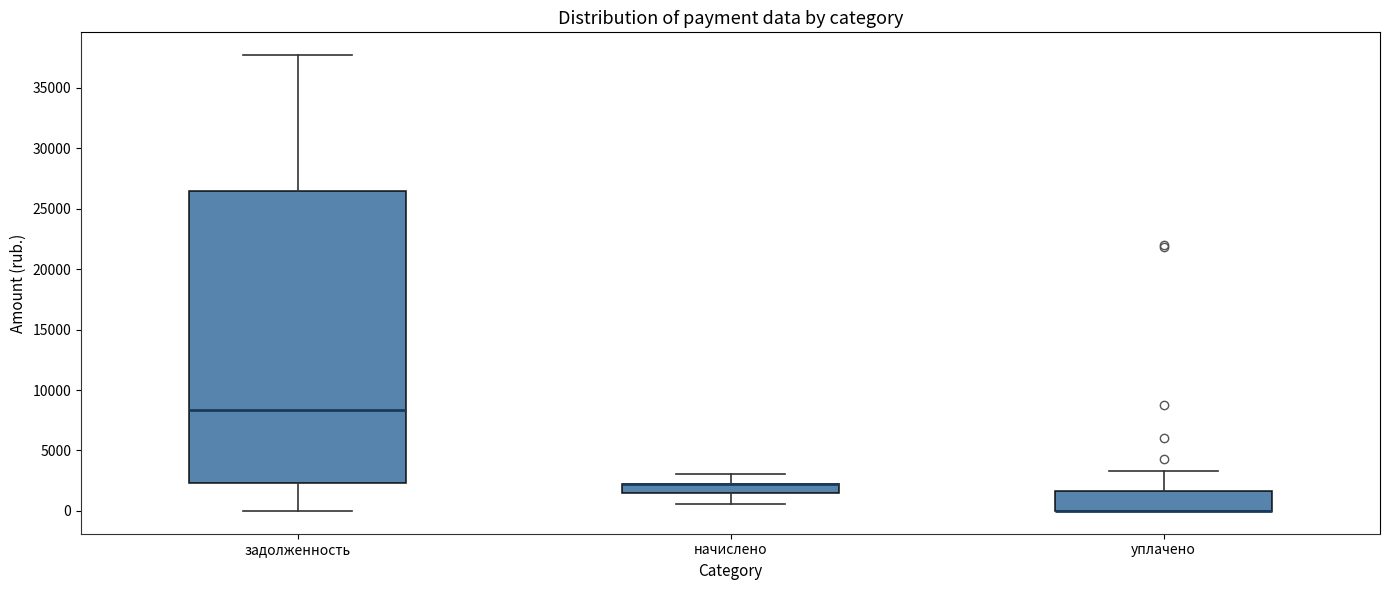

Reading left to right, transcribe this box plot: for each box, give where its median line is, the range the box spans, and where its two whiskers end, as read against the y-axis. The values are not printed on the chart, so give them approximately, as read against the axis.

задолженность: median 8500, box 2500 to 26500, whiskers 0 to 37500
начислено: median 2000 (drawn on the box's upper edge), box 1500 to 2000, whiskers 500 to 3000
уплачено: median 0 (drawn on the box's lower edge), box 0 to 1500, whiskers 0 to 3500